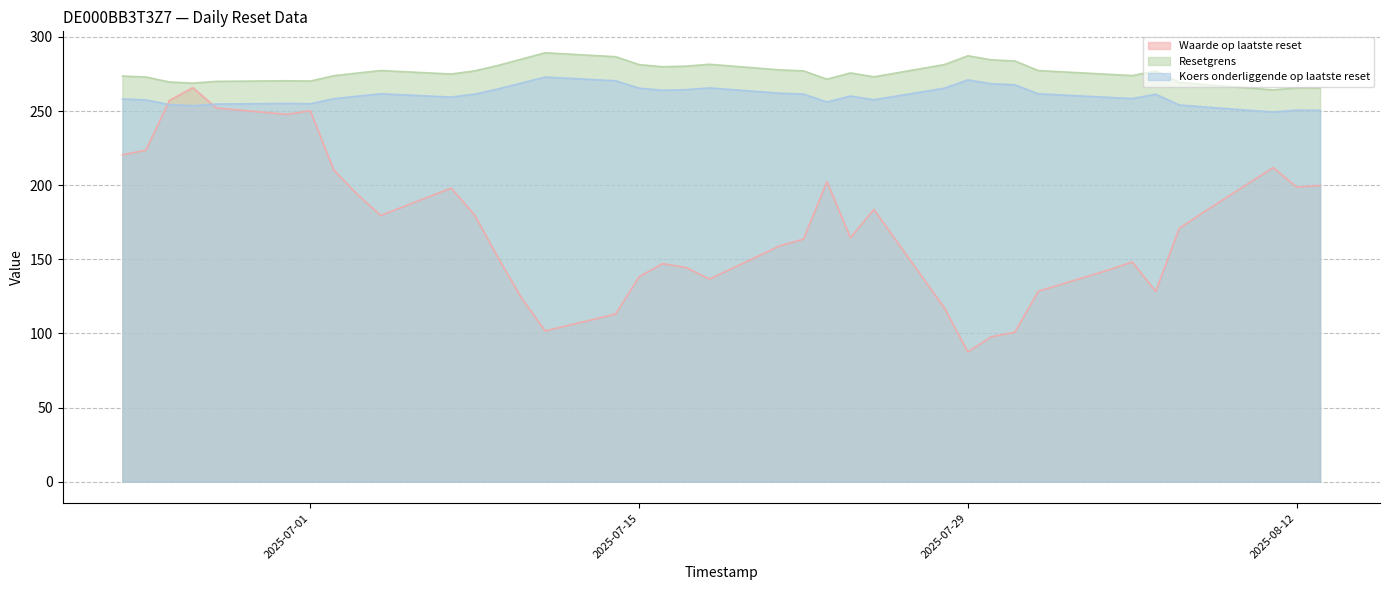

True or false: Waarde op laatste reset and Resetgrens intersect in this chart.

False